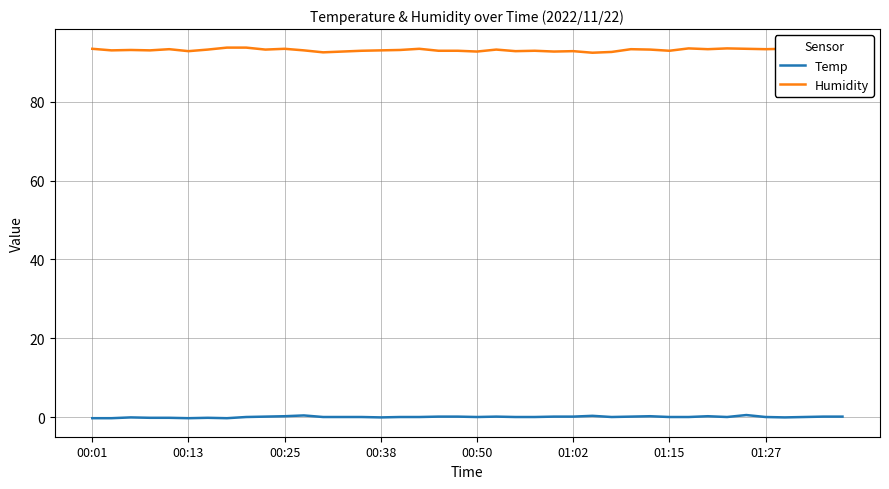

What are all the series names shown in the legend?

Temp, Humidity